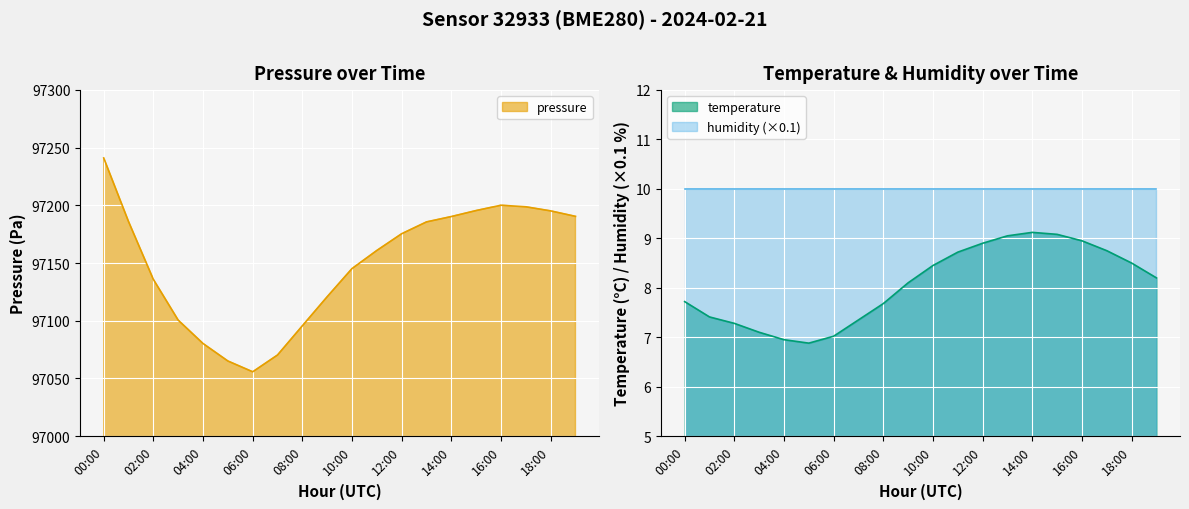

What is the label of the 4th point from the left?

03:00